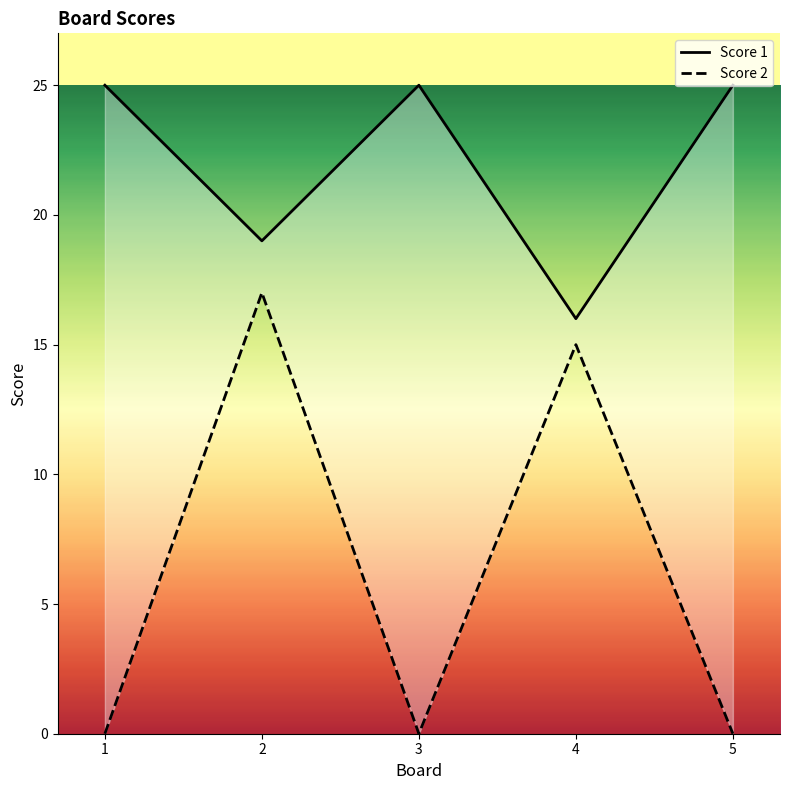

What is the value of the Score 1 point at the 1st from the left?

25